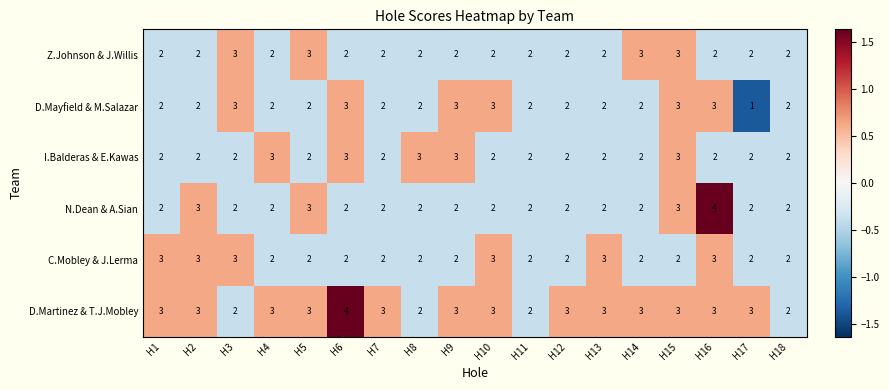

What is the total value across all series at H14?

14